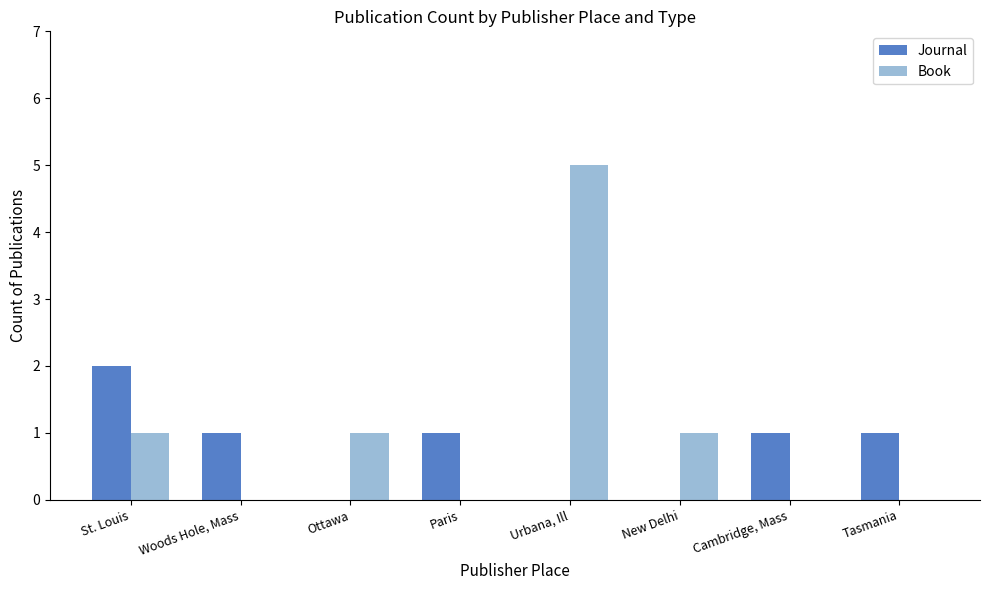

Which series has the largest total across all categories?

Book